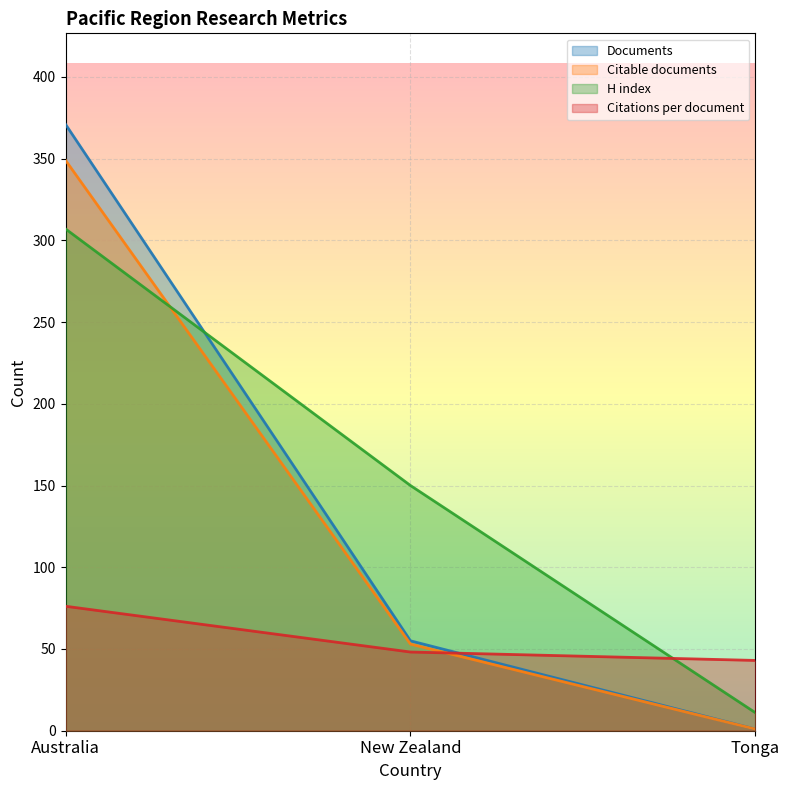

Which has a higher value, New Zealand or Tonga?

New Zealand